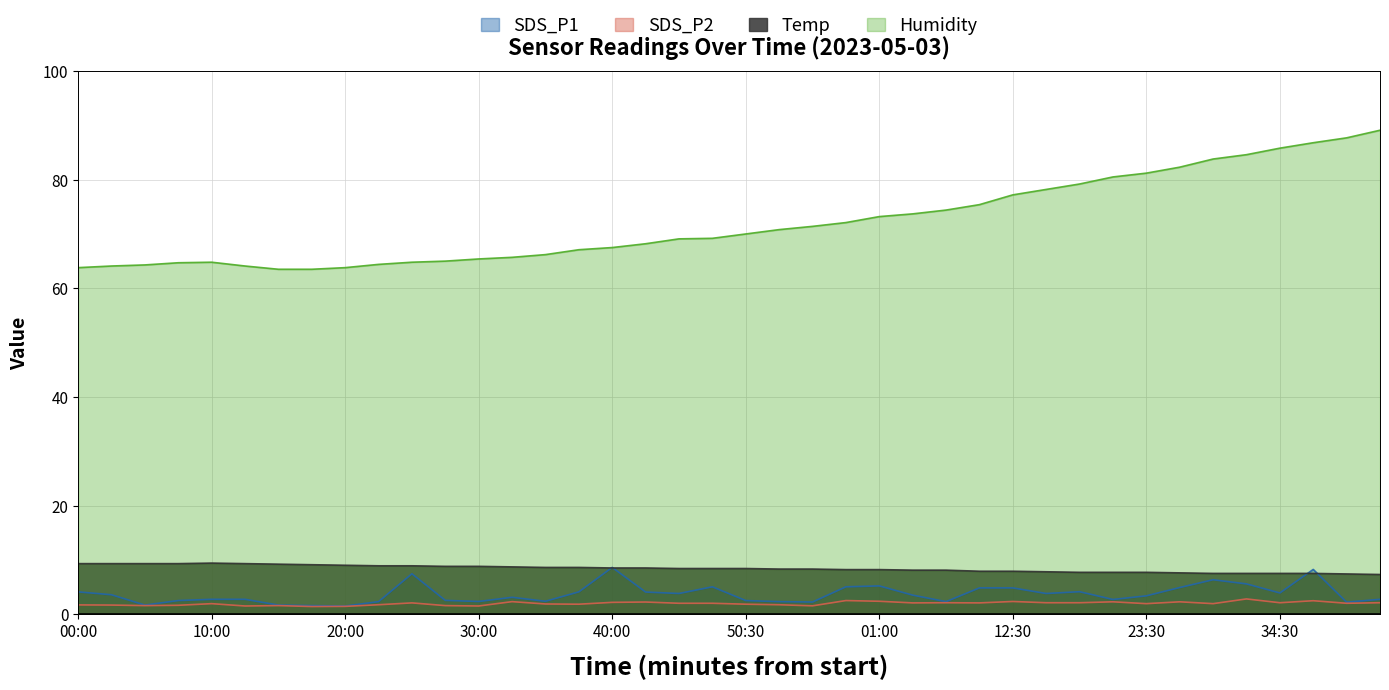

Rank the series at 32:30 from highest to lowest value.

Humidity, Temp, SDS_P1, SDS_P2